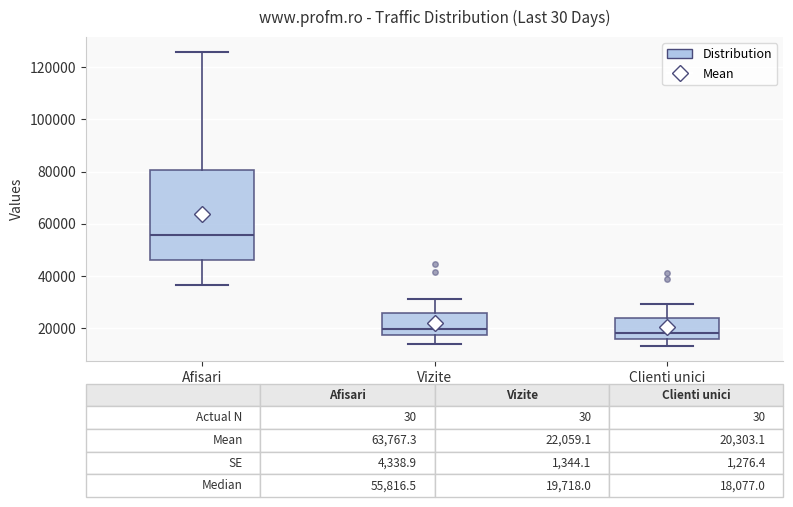

Which box is the tallest, from its lower edge to its upper edge?

Afisari